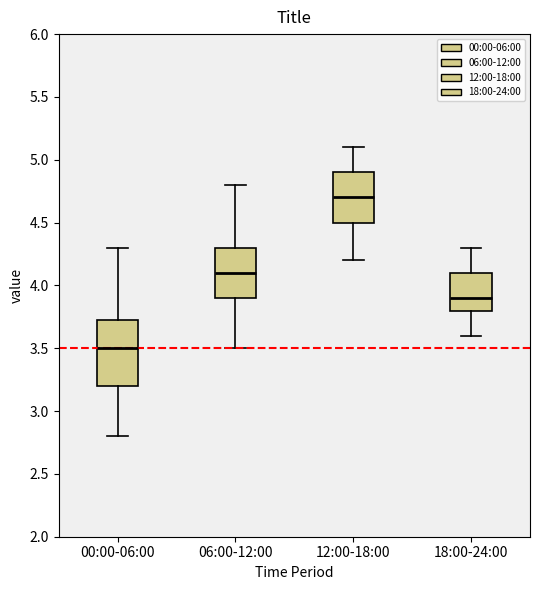

Where does the upper whisker of the box for 12:00-18:00 end on the y-axis? The values are not printed on the chart, so give them approximately, as read against the axis.

5.10